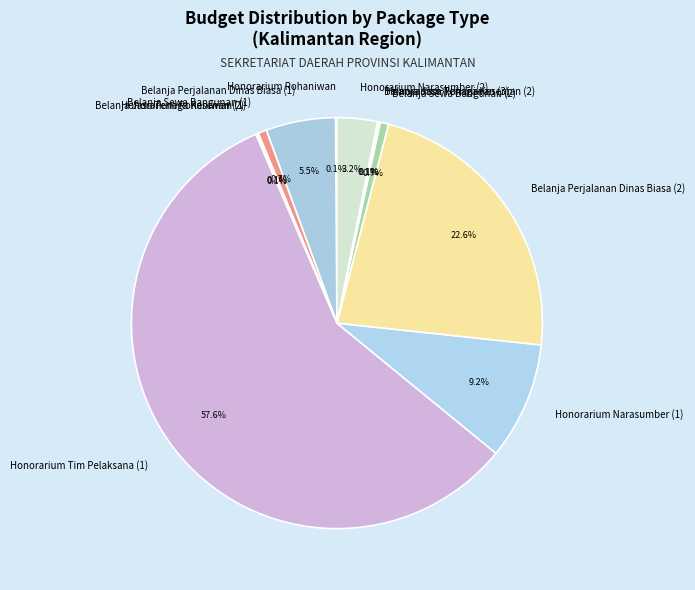

To the nearest percent, what is the average slice percentage?

8%